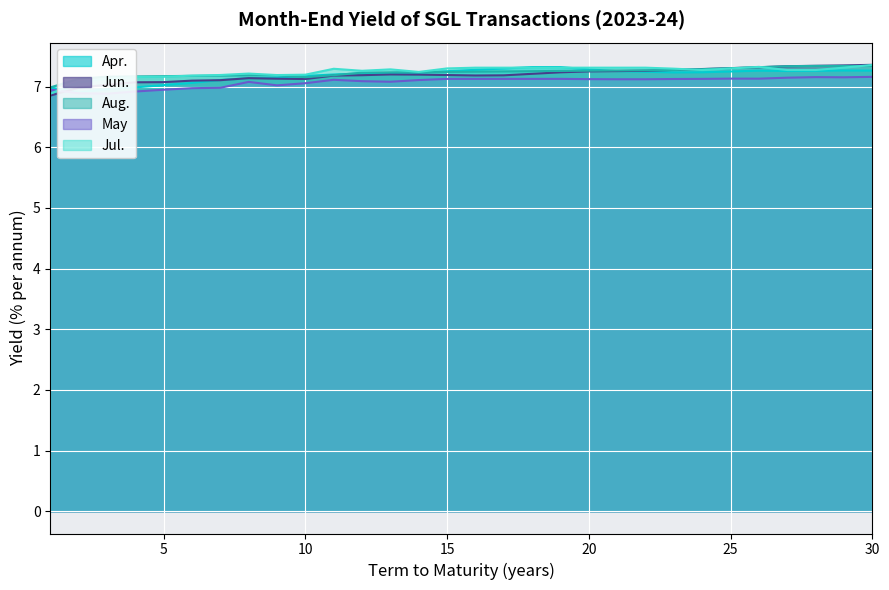

Which series has the largest total across all categories?

Jul.